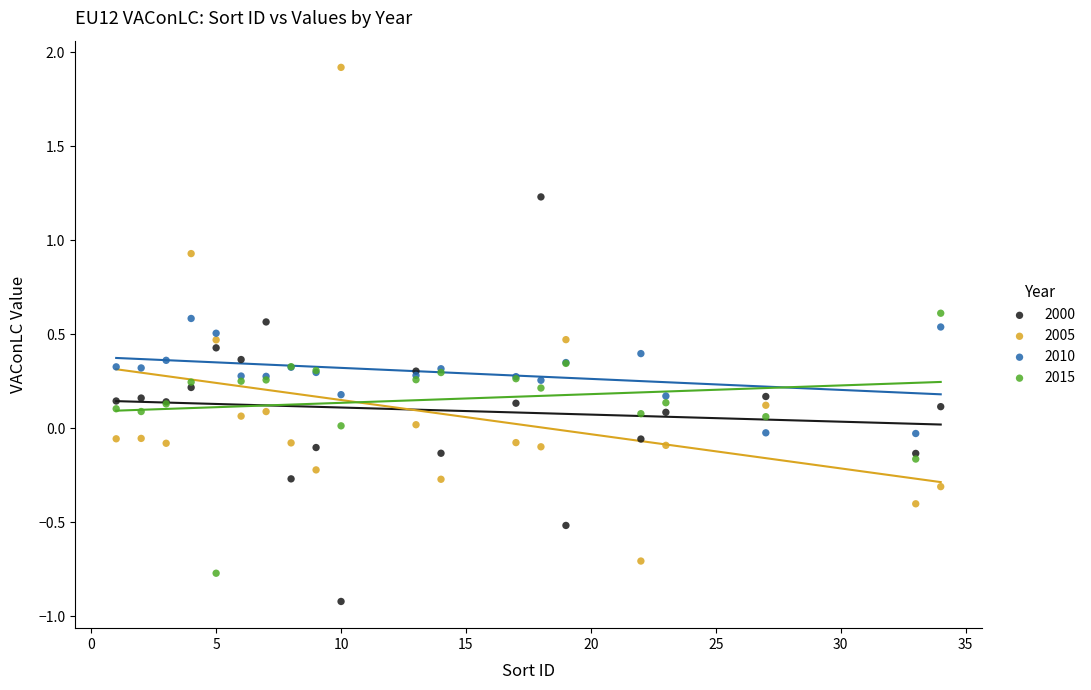

Which series reaches the maximum Y coordinate?

2005